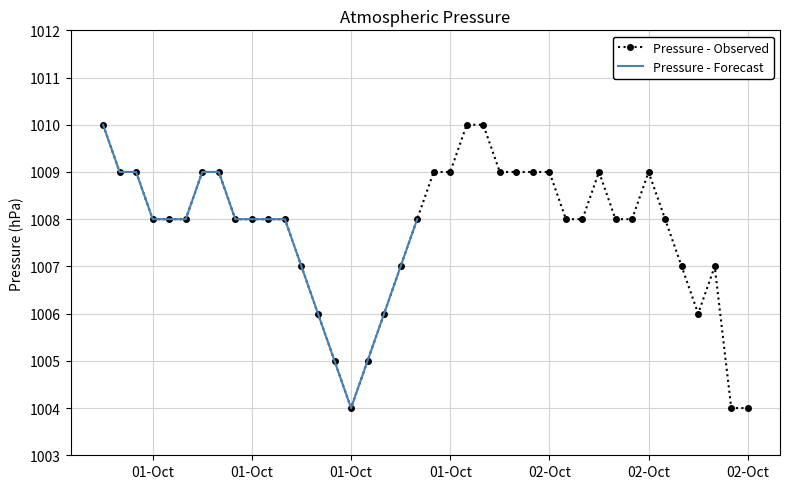

Count the number of values greater than 1008.

15